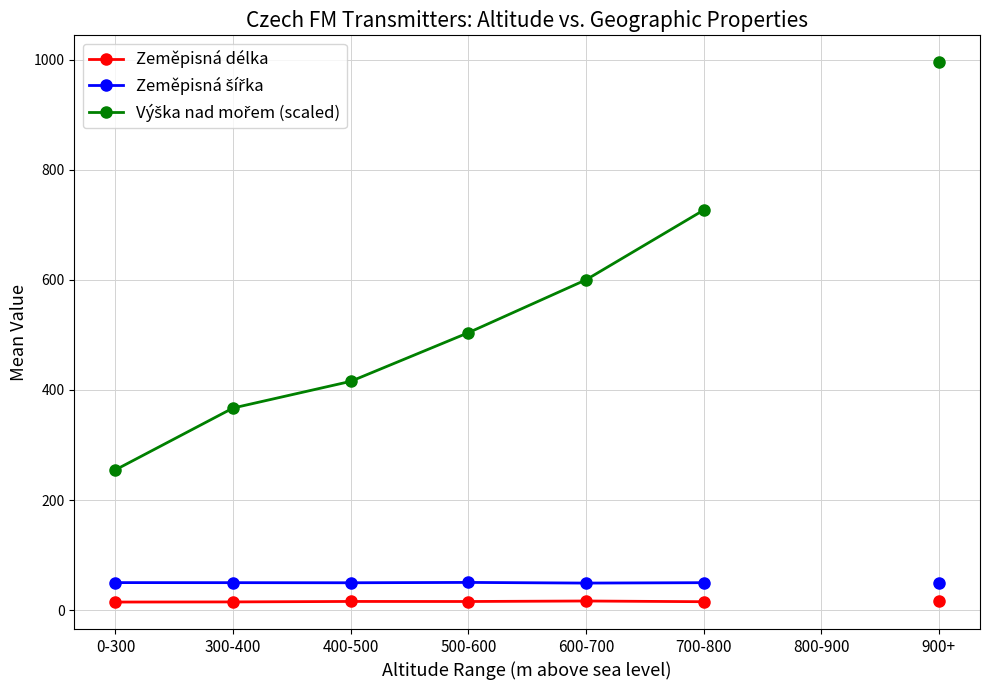

The Zeměpisná délka series shows 27.3 at 700-800. True or false?

False